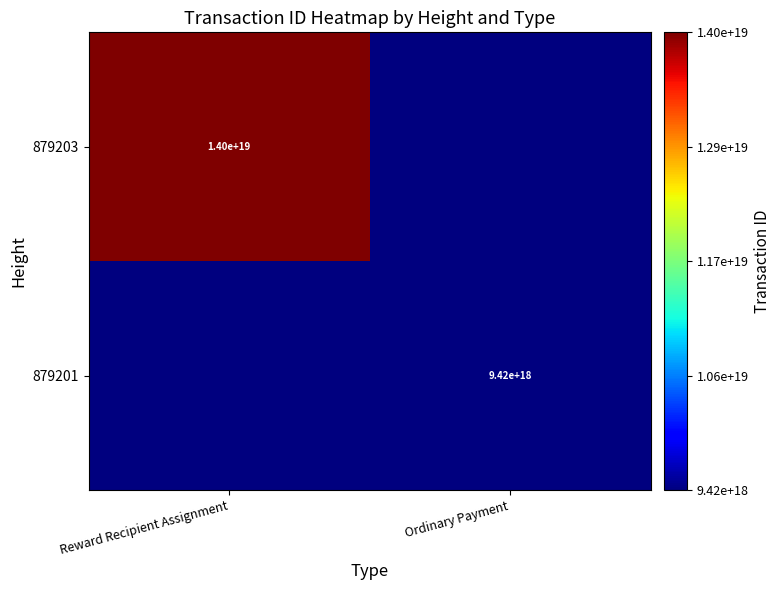

Count the number of data series in this chart.

2